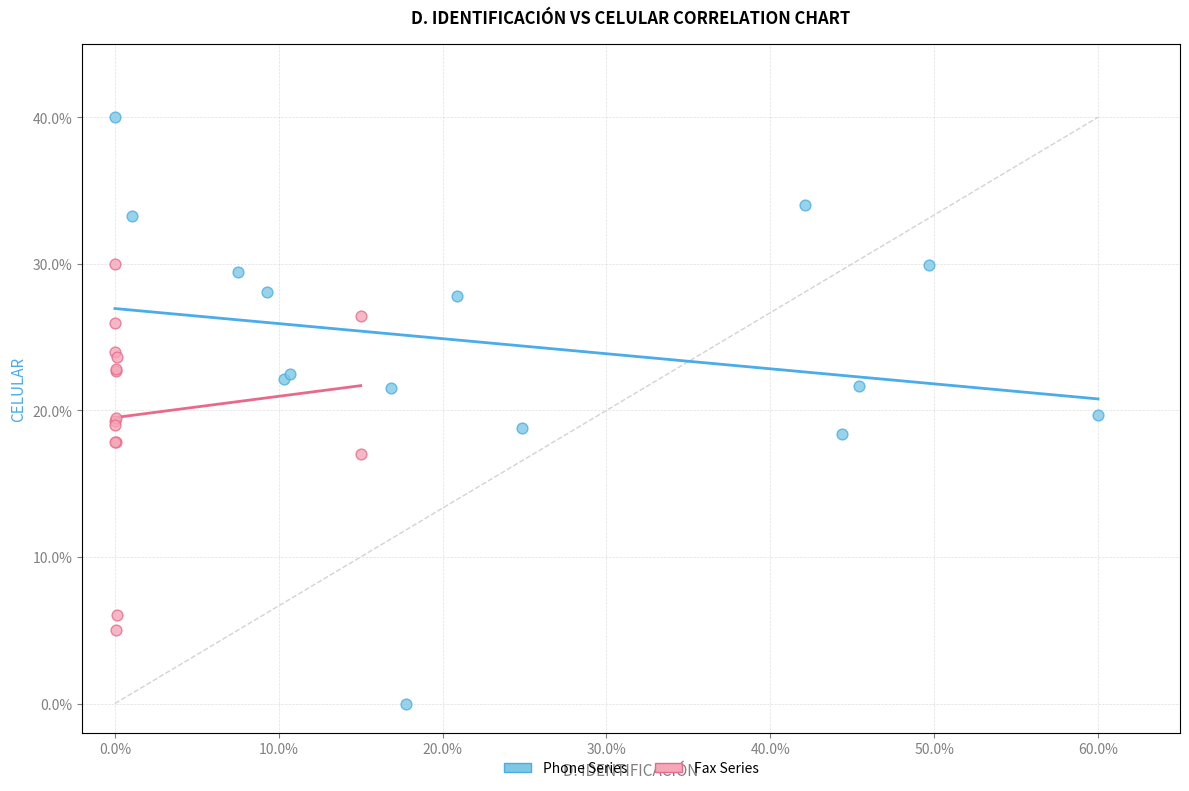

Which series reaches the maximum Y coordinate?

Phone Series